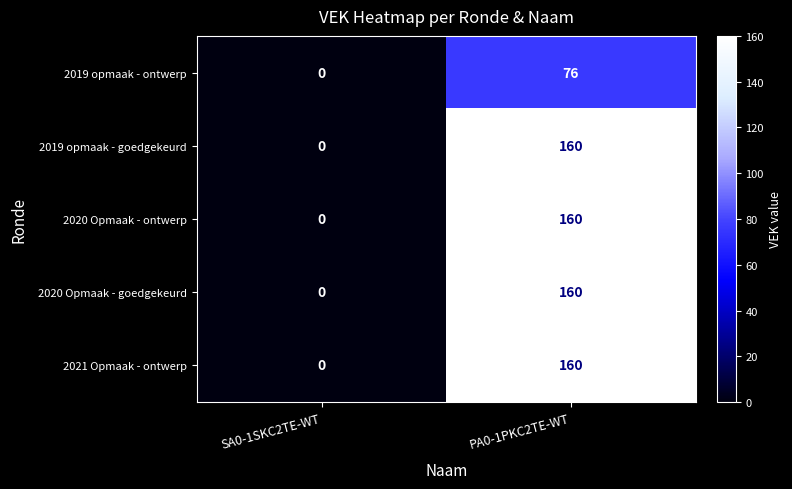

What is the maximum value shown in the chart?

160